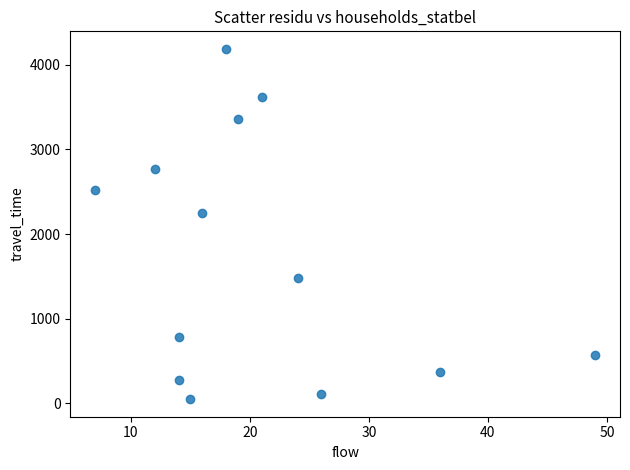

What is the range of Y values (max minus min)?

4141